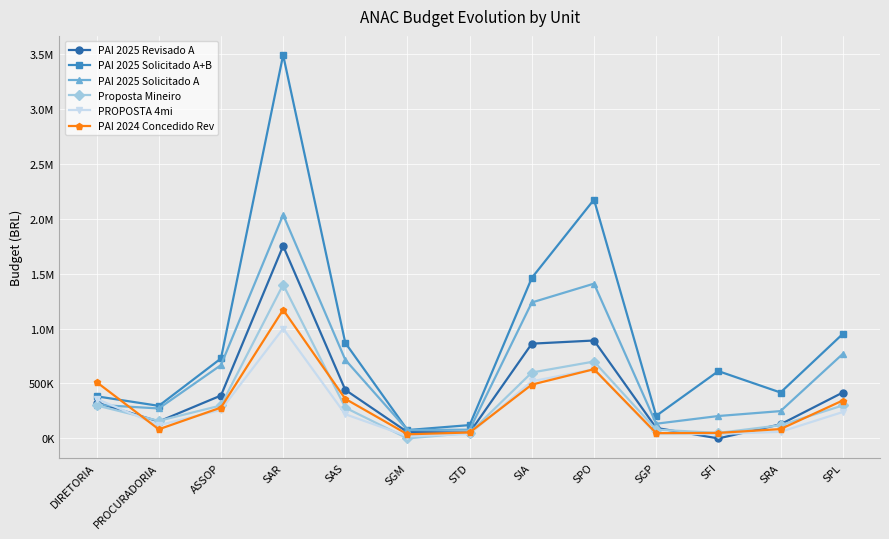

What are all the series names shown in the legend?

PAI 2025 Revisado A, PAI 2025 Solicitado A+B, PAI 2025 Solicitado A, Proposta Mineiro, PROPOSTA 4mi, PAI 2024 Concedido Rev